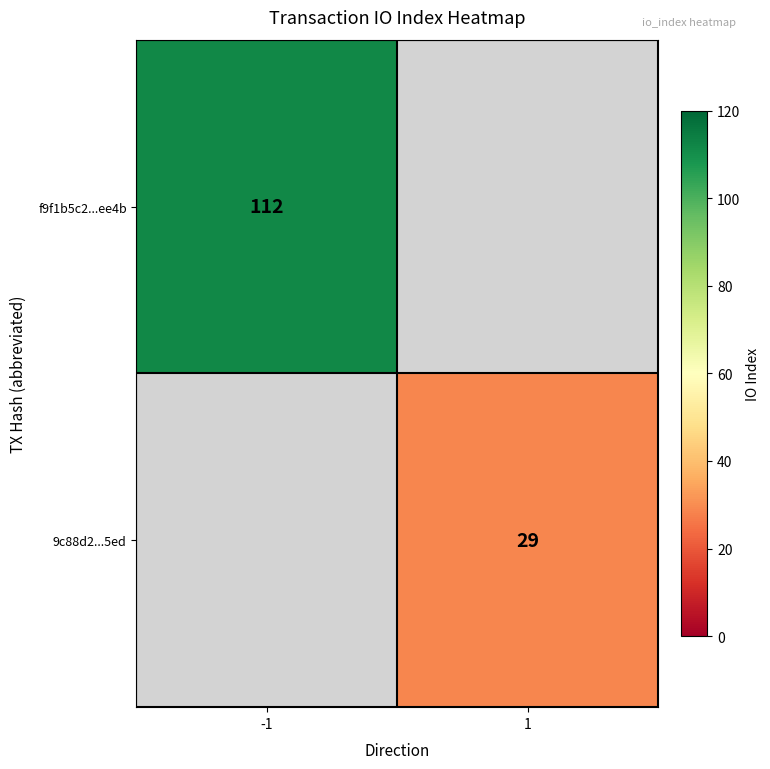

The f9f1b5c2...ee4b series shows 112 at -1. True or false?

True